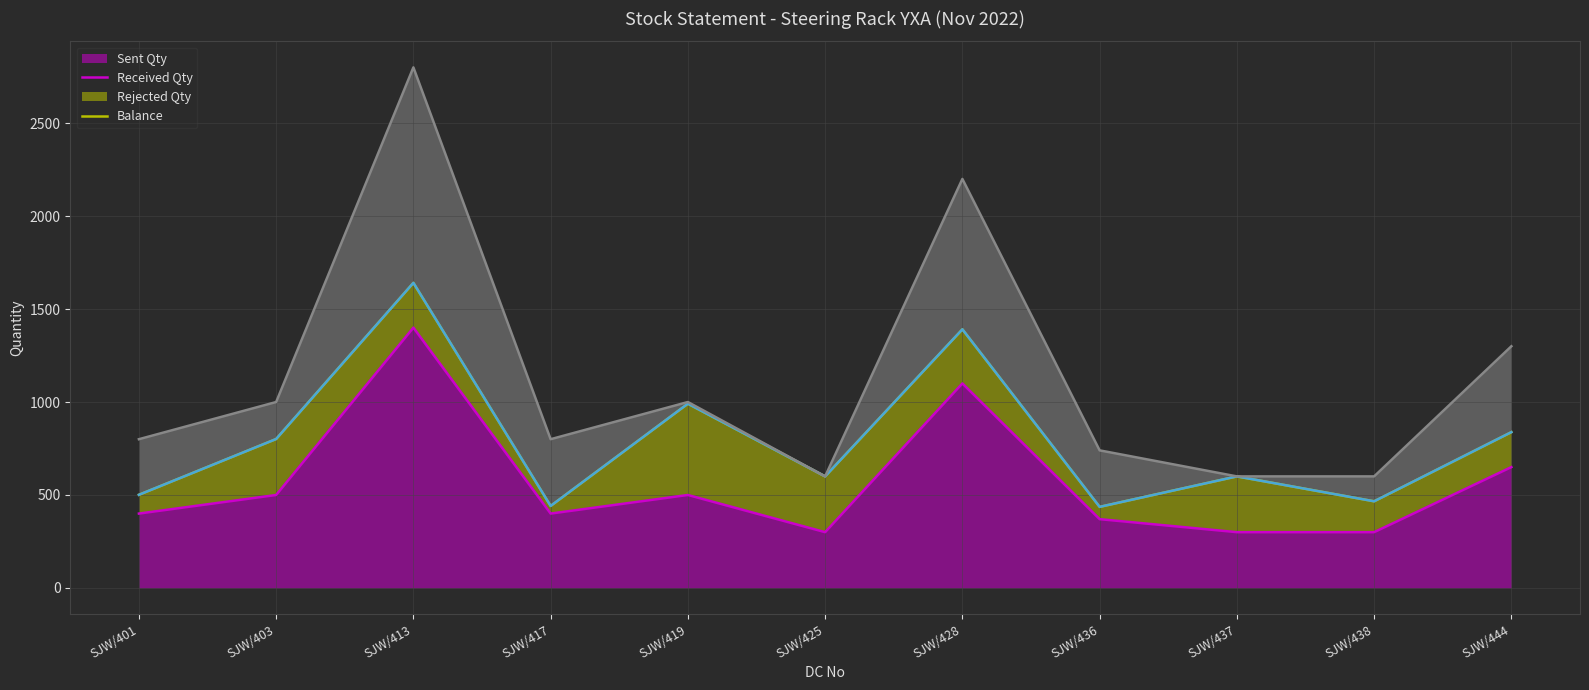

Rank the series at SJW/444 from highest to lowest value.

Balance line, Received Qty line, Rejected Qty line, Sent Qty line